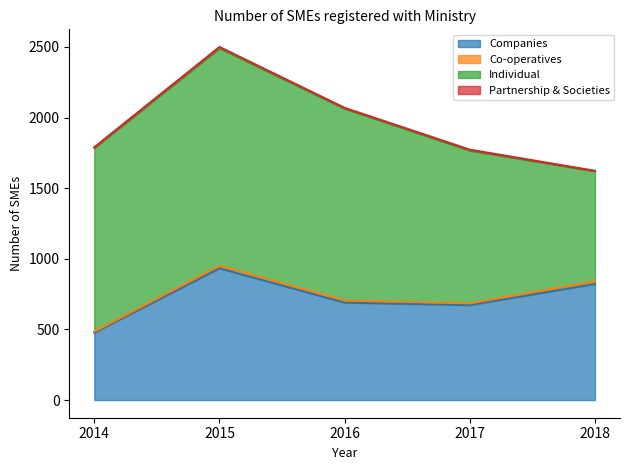

At 2016, list the series in order from largest to smallest.

Individual, Companies, Co-operatives, Partnership & Societies